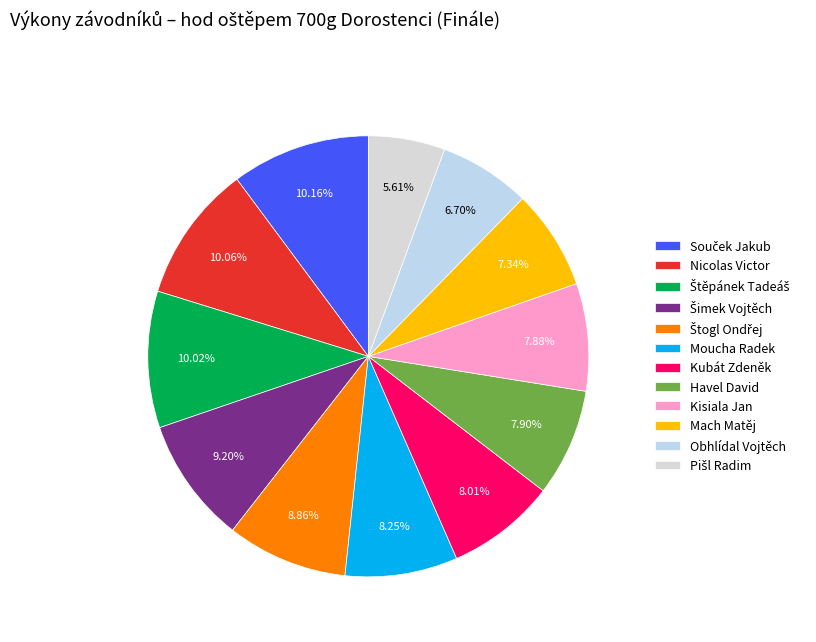

Approximately how many times larger is the value at Kubát Zdeněk compared to Štogl Ondřej?

0.9